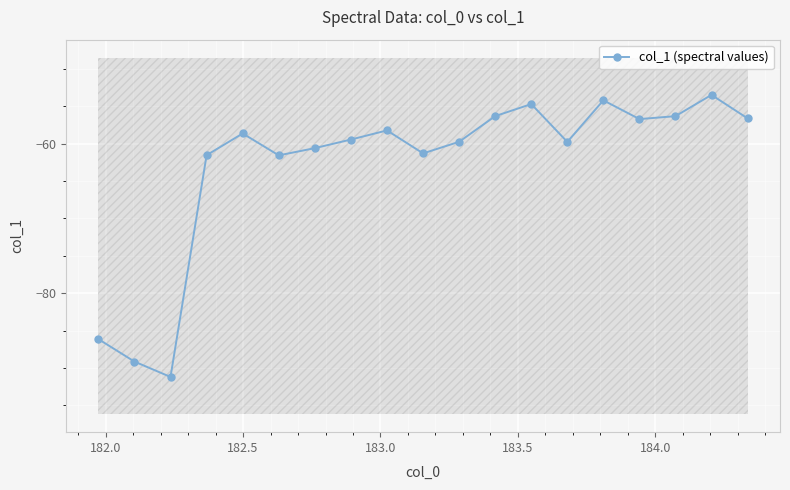

How many interior local peaks does the col_1 (spectral values) series have?

5